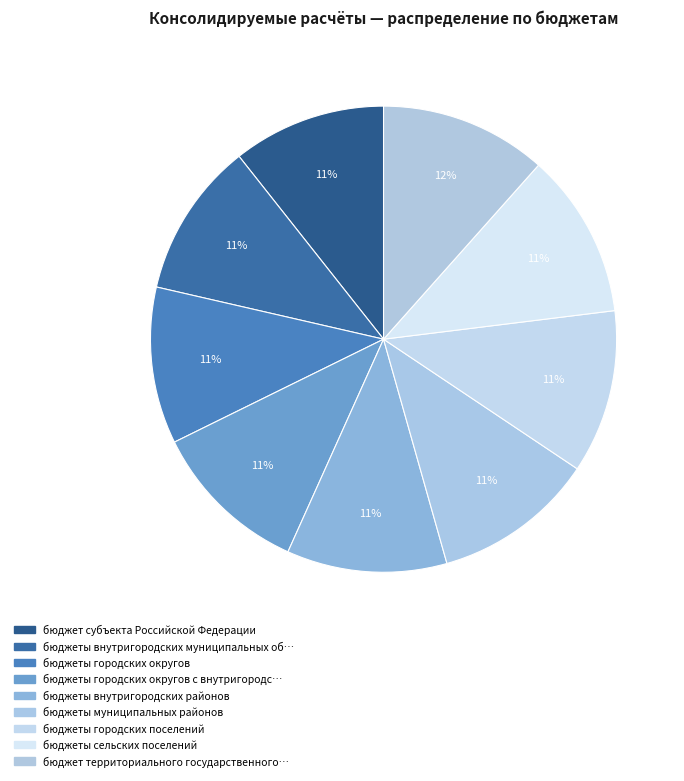

Count the number of slices in the pie.

9